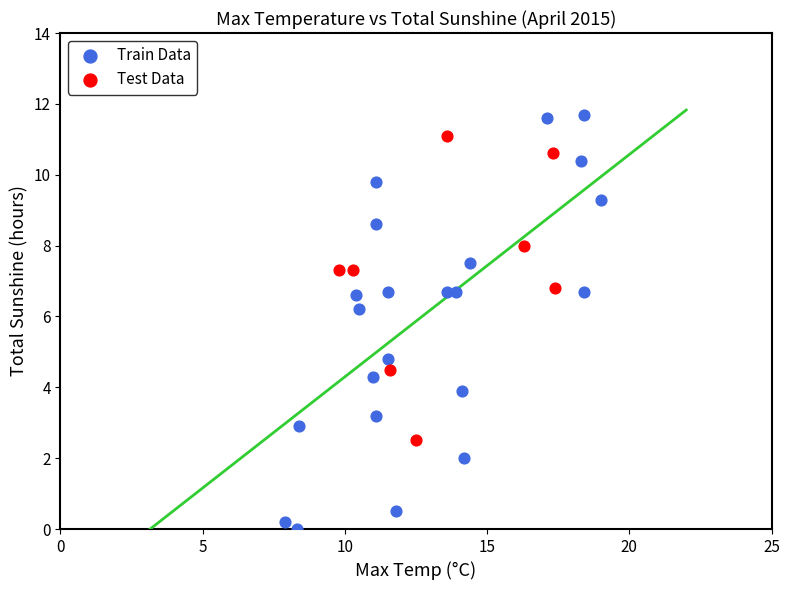

Which series has the widest spread of Y values?

Train Data